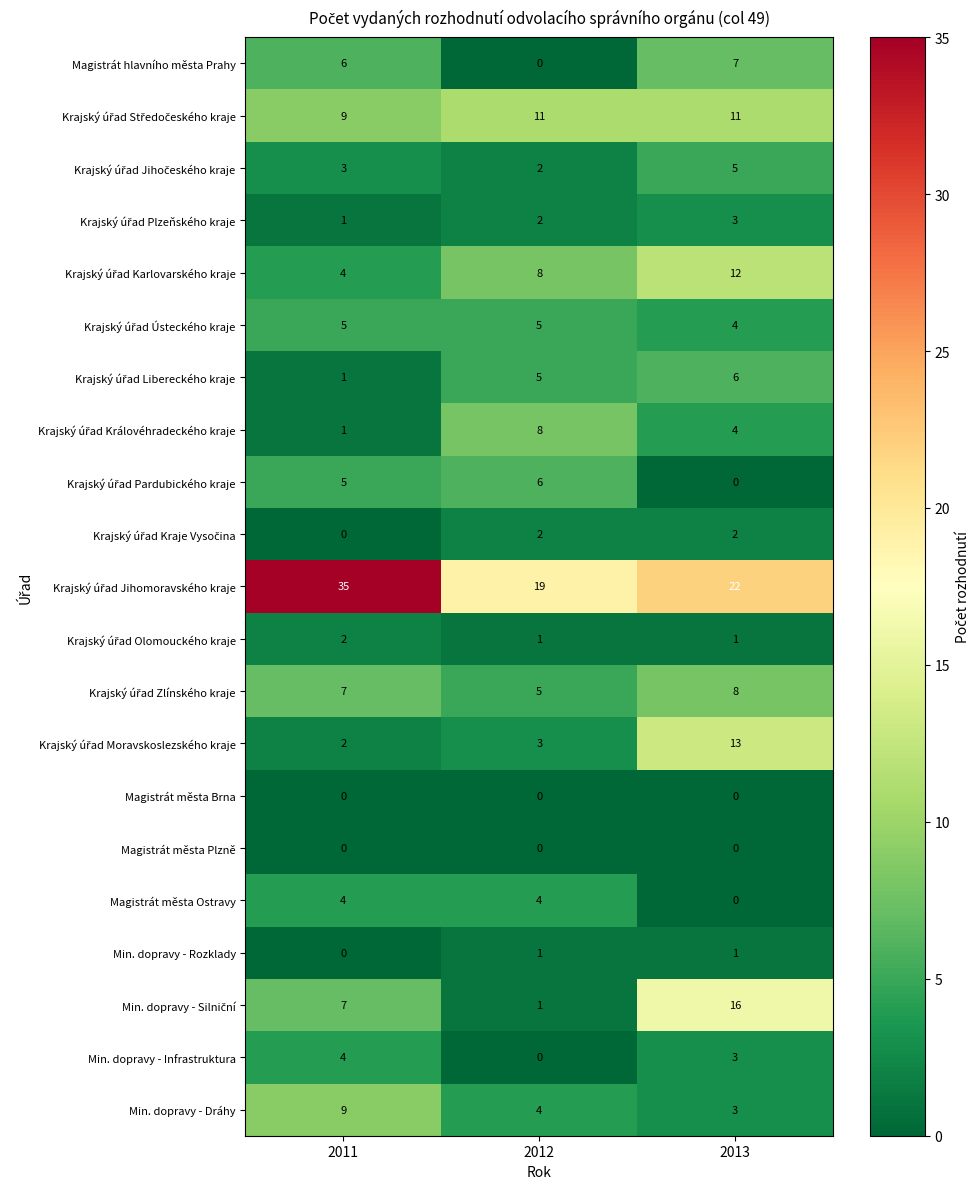

What is the spread (max minus min) of values at 2012?

19